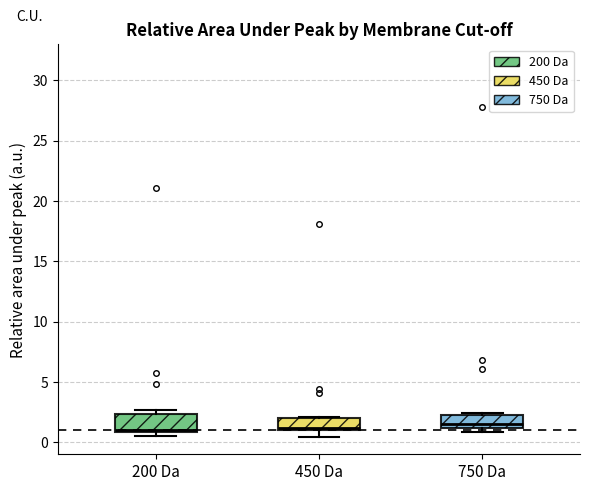

Reading left to right, transcribe this box plot: for each box, give where its median line is, the range the box spans, and where its two whiskers end, as read against the y-axis. The values are not printed on the chart, so give them approximately, as read against the axis.

200 Da: median 1.0 (just above the box's lower edge), box 1.0 to 2.5, whiskers 0.5 to 2.5 (just above the box's upper edge)
450 Da: median 1.0 (just above the box's lower edge), box 1.0 to 2.0, whiskers 0.5 to 2.0
750 Da: median 1.5, box 1.0 to 2.0, whiskers 1.0 (just below the box's lower edge) to 2.5